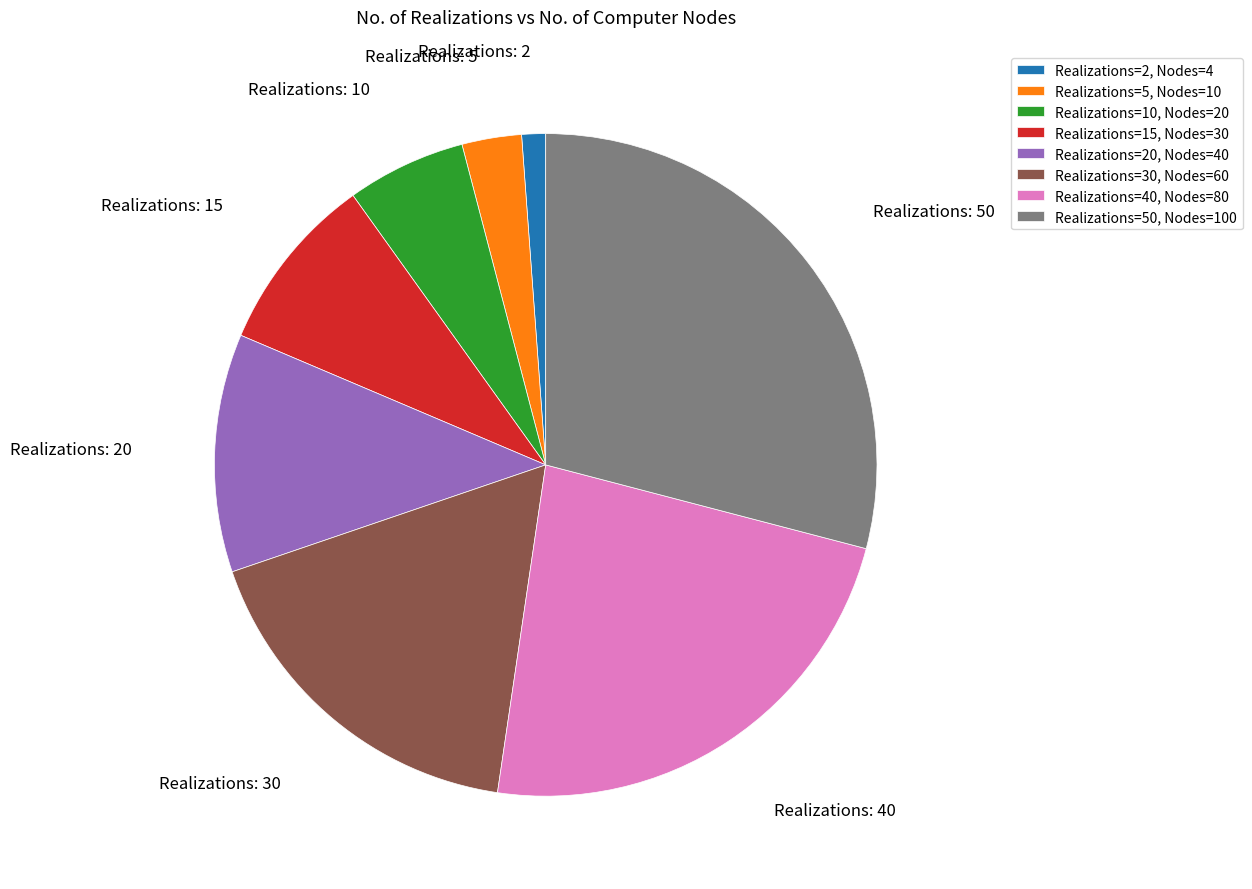

Count the number of slices in the pie.

8